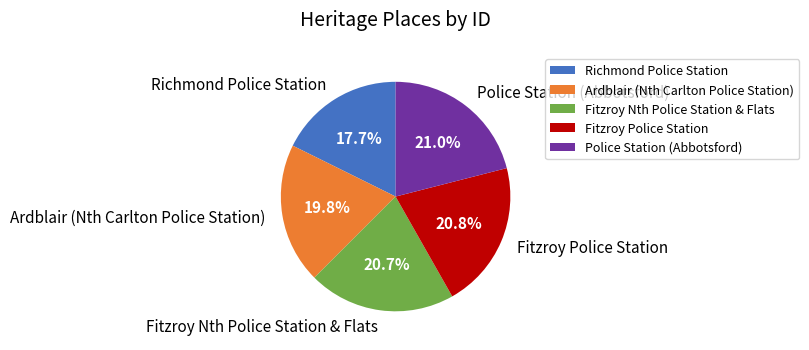

Between Fitzroy Nth Police Station & Flats and Richmond Police Station, which is larger?

Fitzroy Nth Police Station & Flats